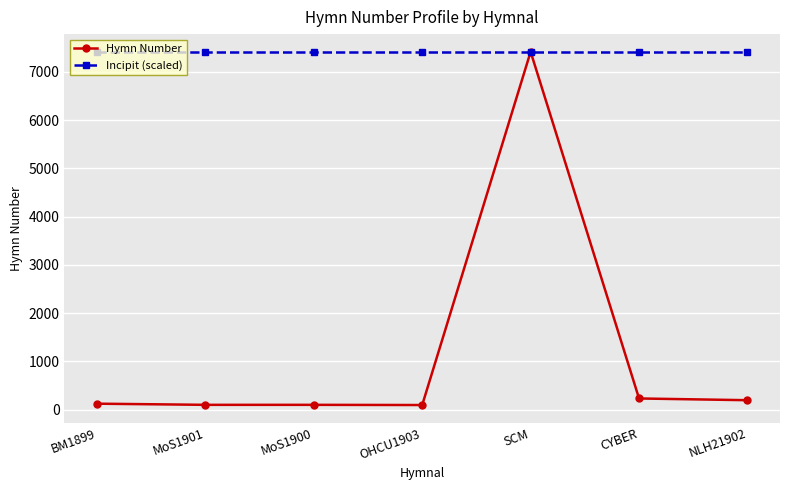

What are all the series names shown in the legend?

Hymn Number, Incipit (scaled)